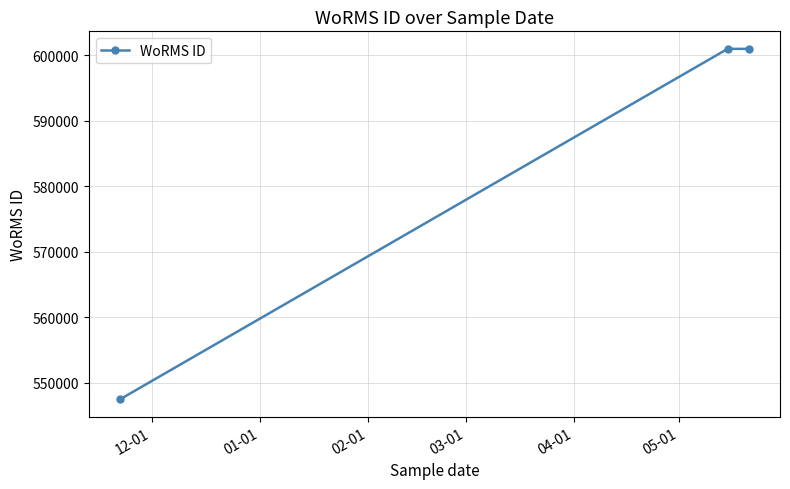

What is the sum of all values?

1749407